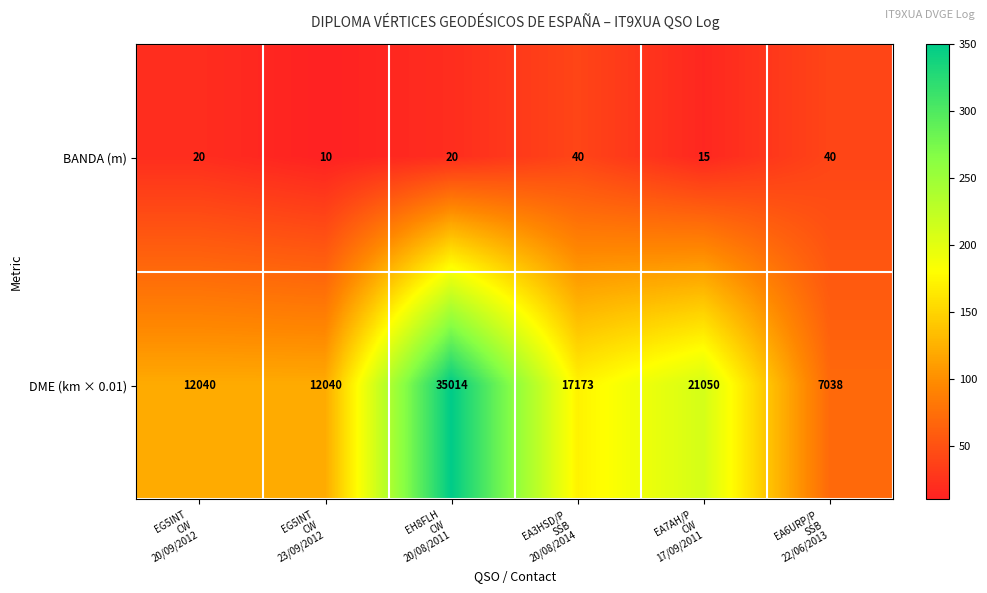

What is the average value of the BANDA (m) series?

24